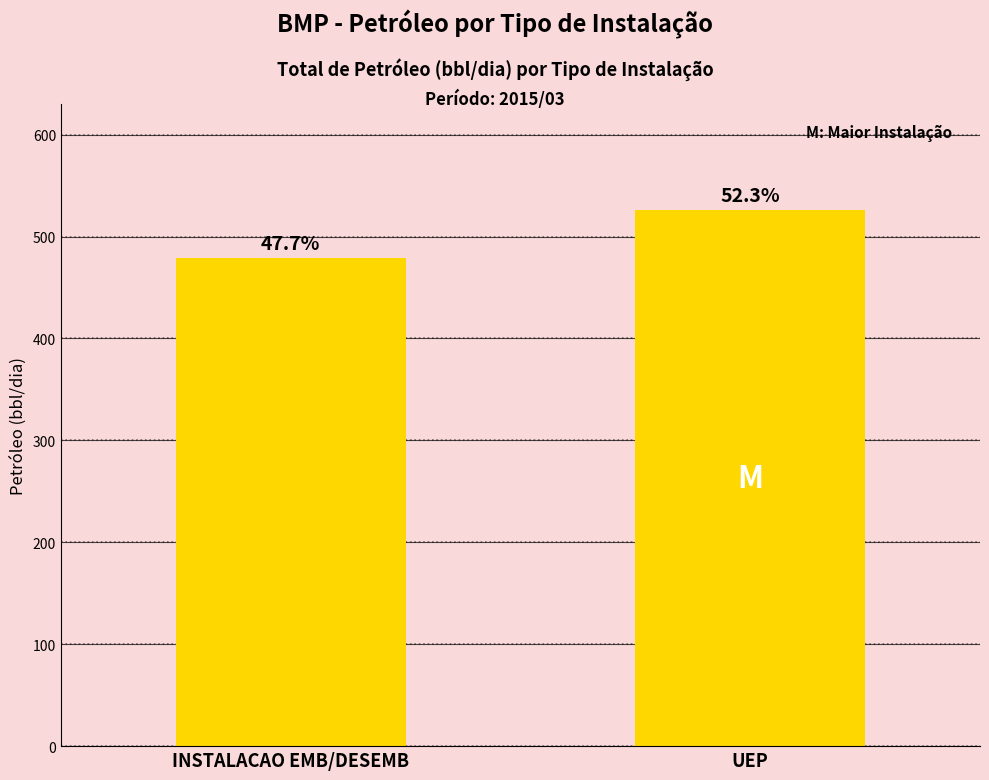

Are the bars horizontal?

No